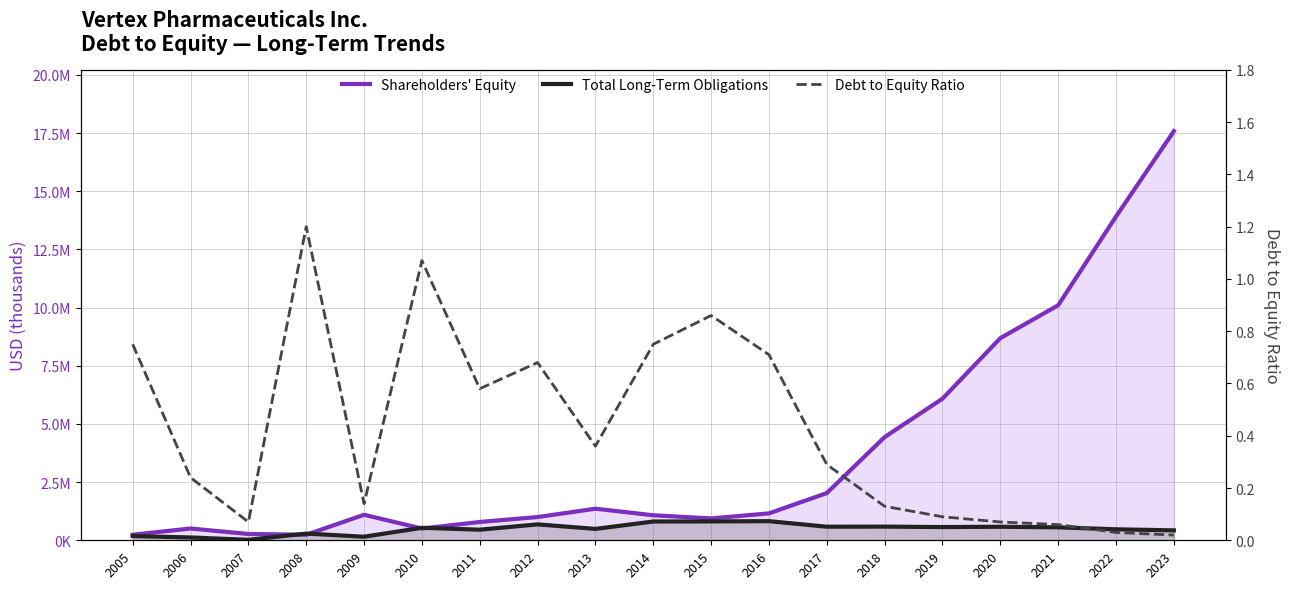

True or false: Debt to Equity Ratio has more than 0 interior local peaks.

True